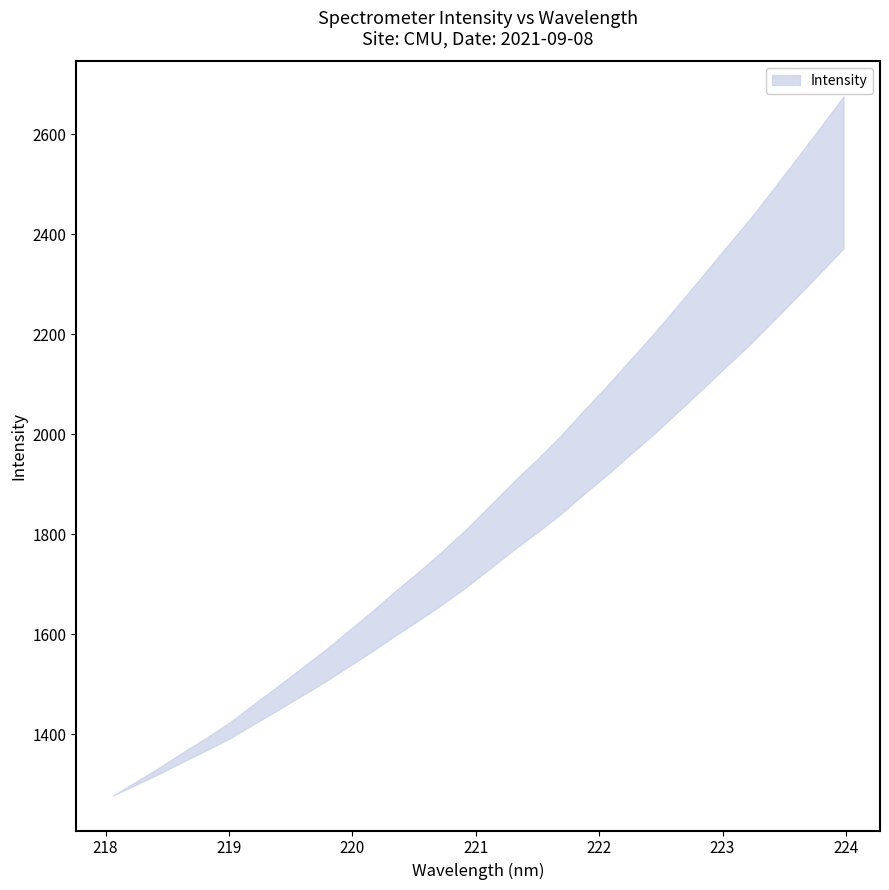

How many values are below 1782?

16